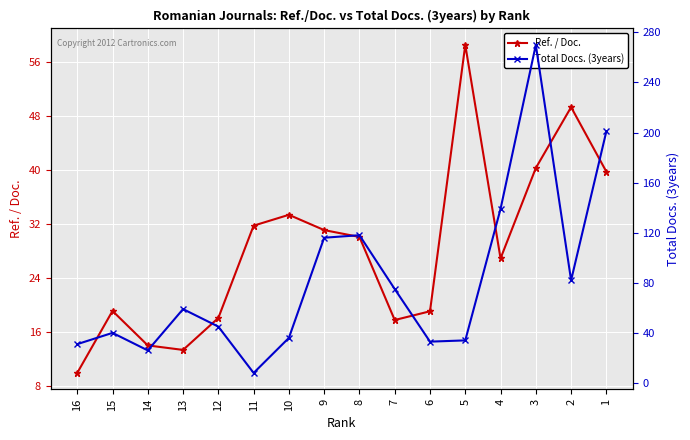

Between 14 and 13, which is larger?

14